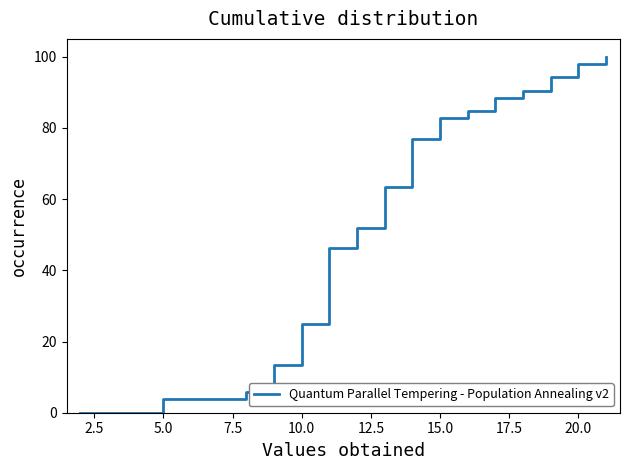

What is the greatest value displayed?

100.0